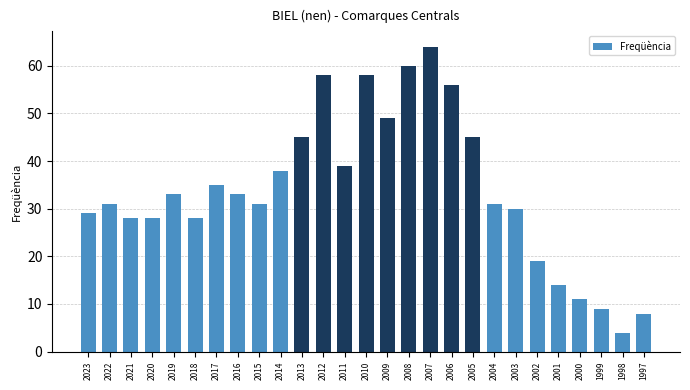

True or false: the data shows 64 at 2007.

True